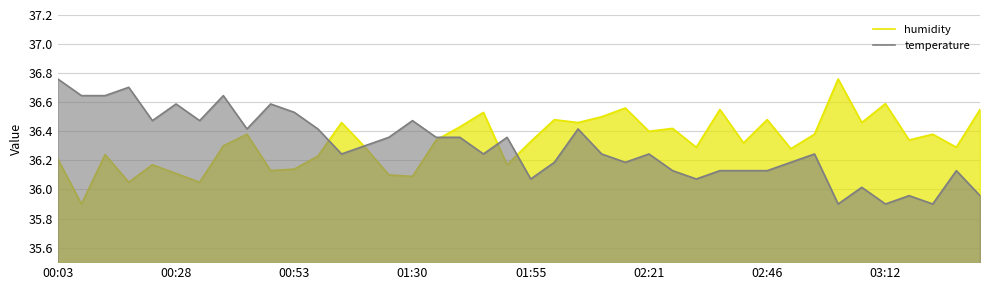

The temperature series shows 20.7 at 02:46. True or false?

False